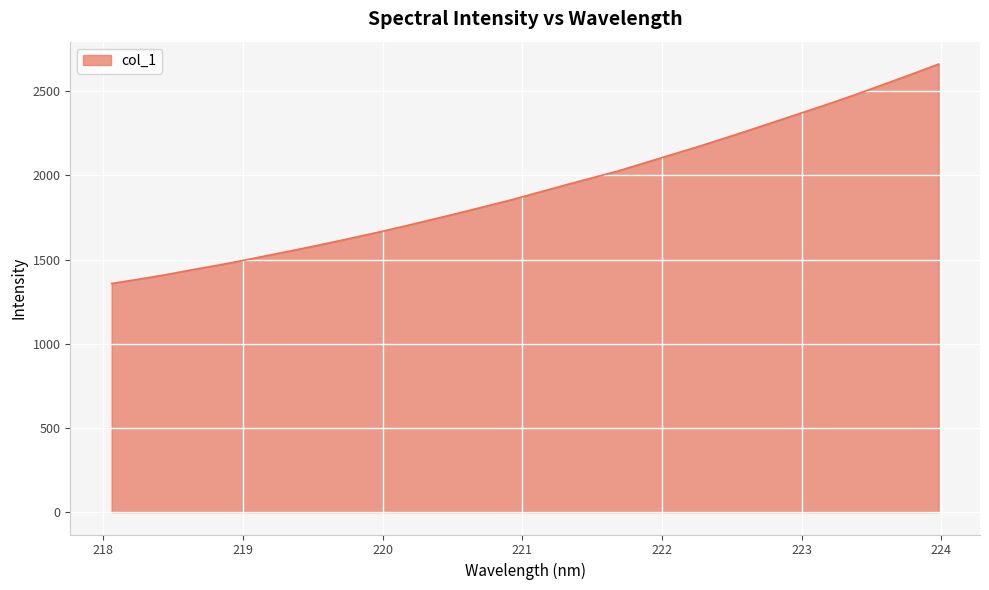

What is the greatest value displayed?

2660.6